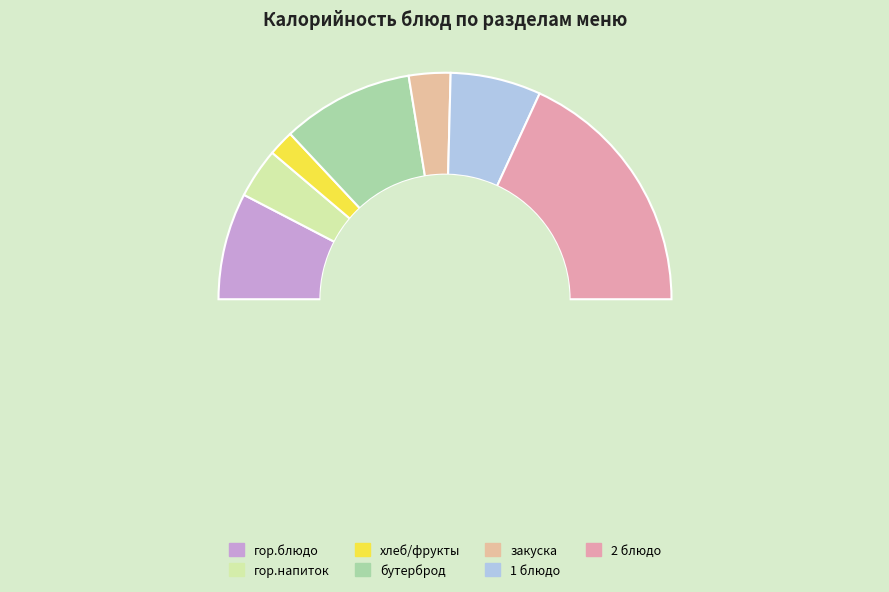

Combined, do гор.блюдо and гор.напиток account for over 50%?

No